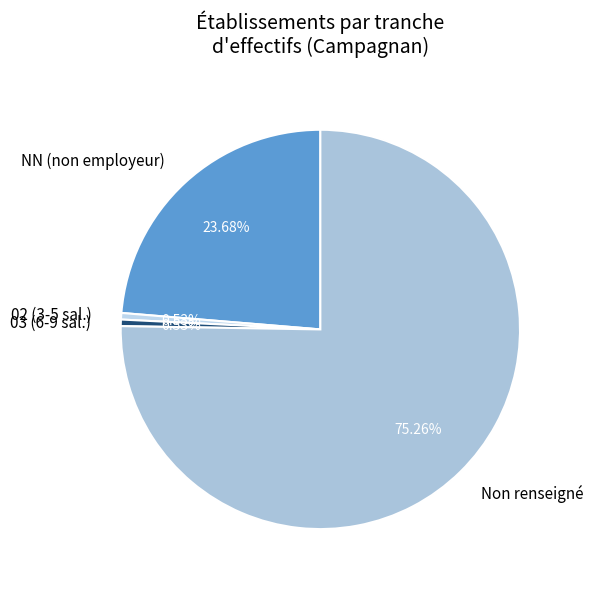

Is the sum of Non renseigné and NN (non employeur) greater than half?

Yes